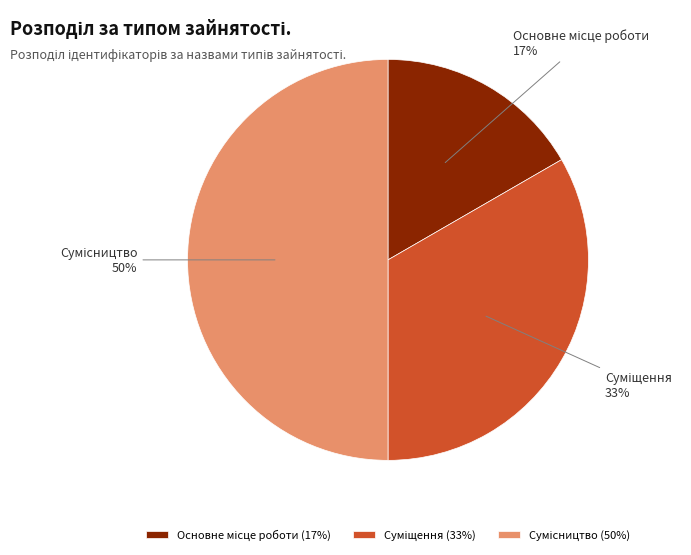

To the nearest percent, what is the difference between the largest and smallest slice percentages?

33%